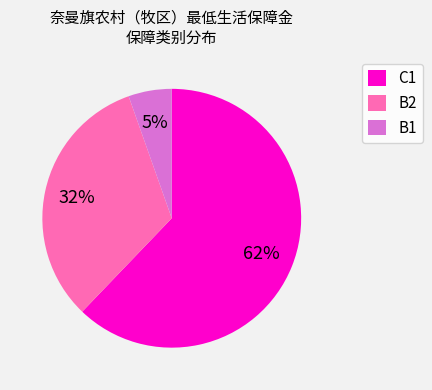

The C1 slice represents 72% of the pie. True or false?

False